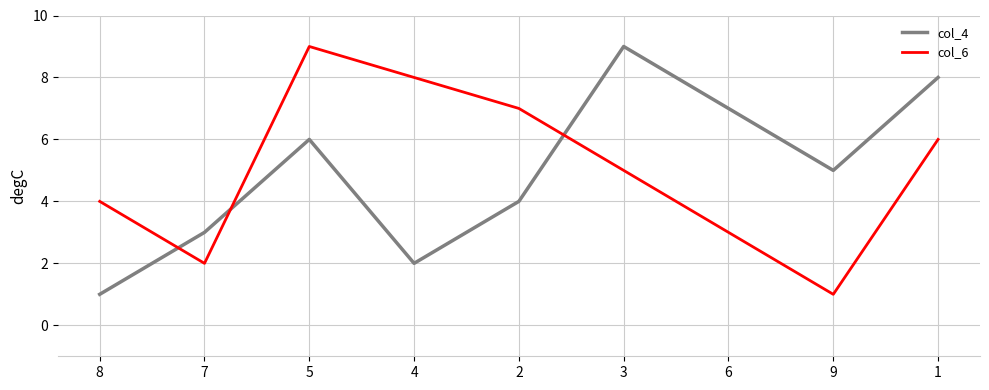

At 5, list the series in order from smallest to largest.

col_4, col_6